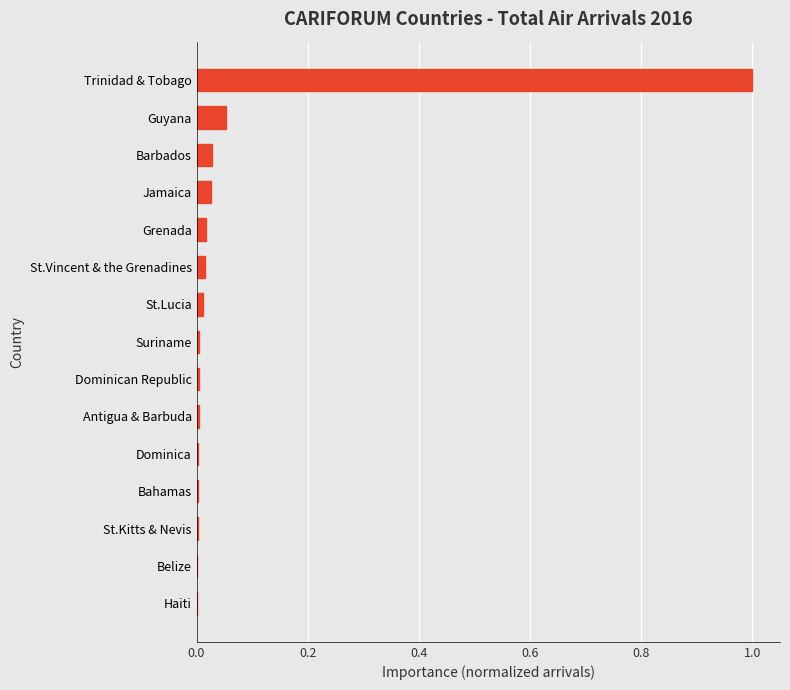

The value at Jamaica is 0.0. True or false?

True